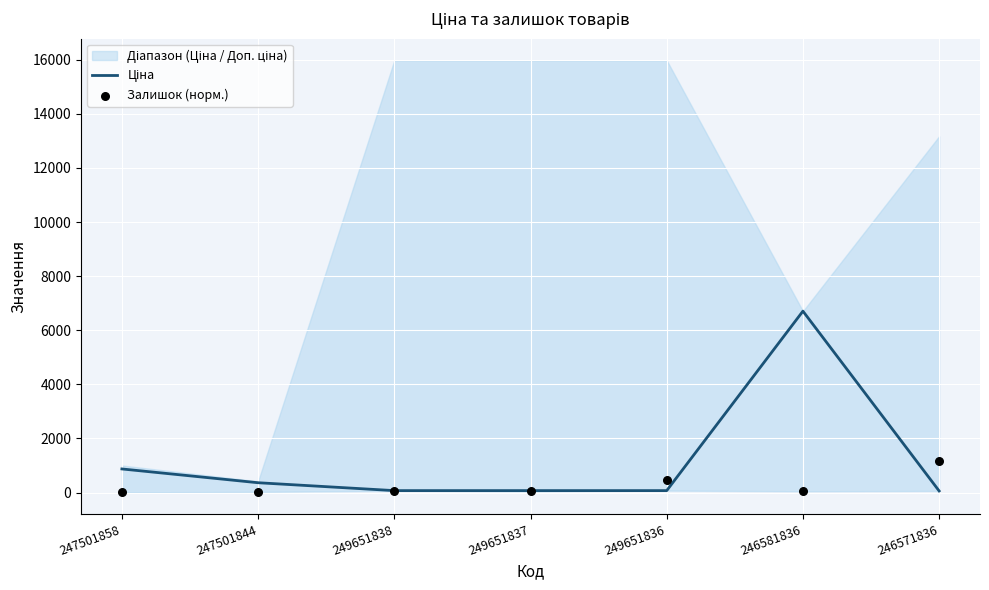

What is the total value across all series at 246571836?

1231.6